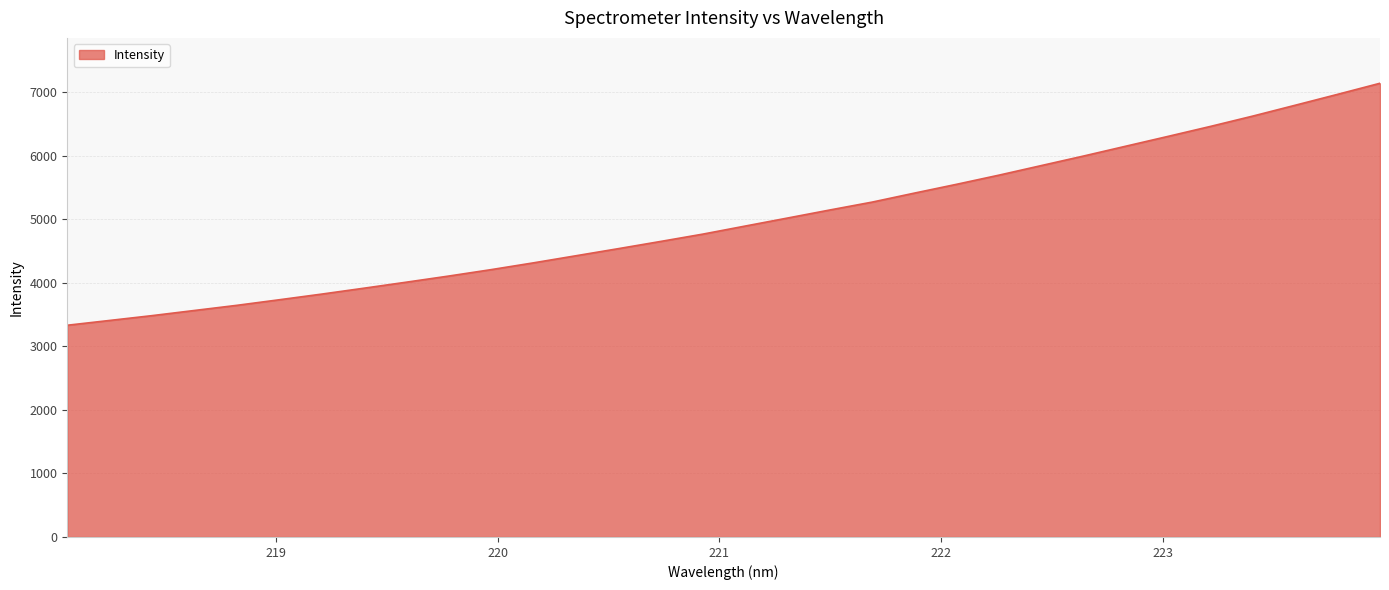

What is the greatest value displayed?

7143.2